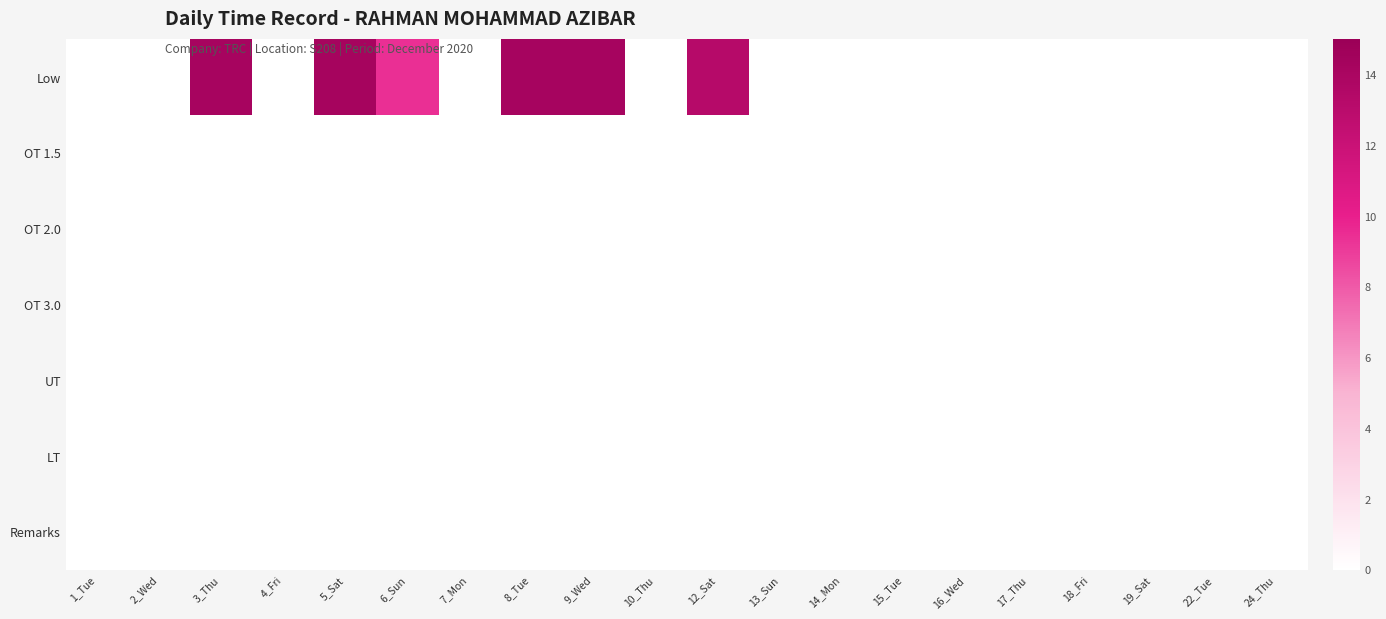

At how many categories does at least one series exceed 1?

6